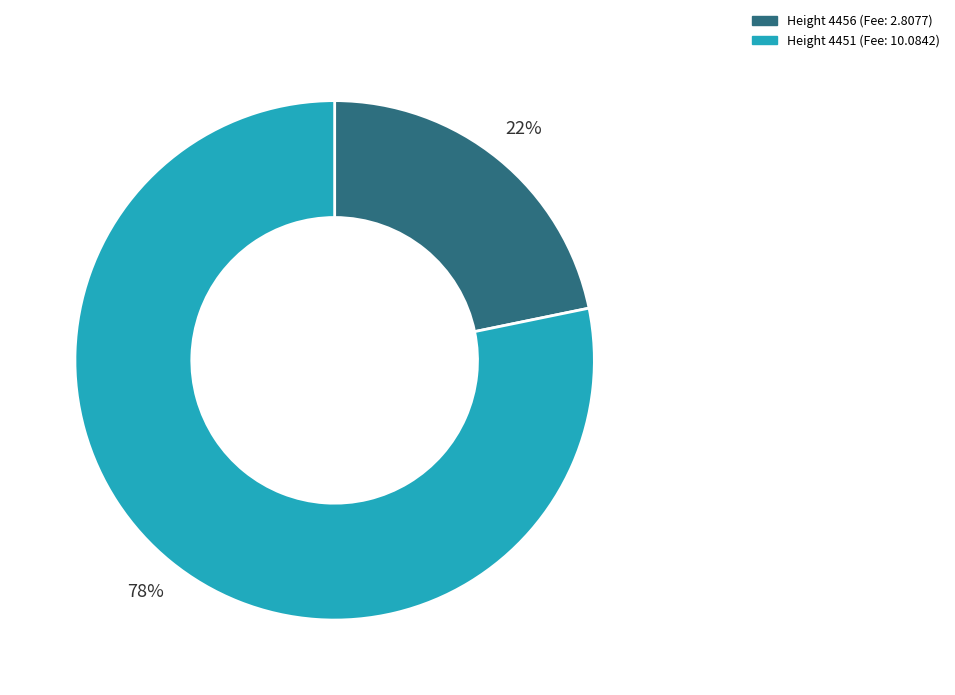

Is there a majority slice in this chart?

Yes